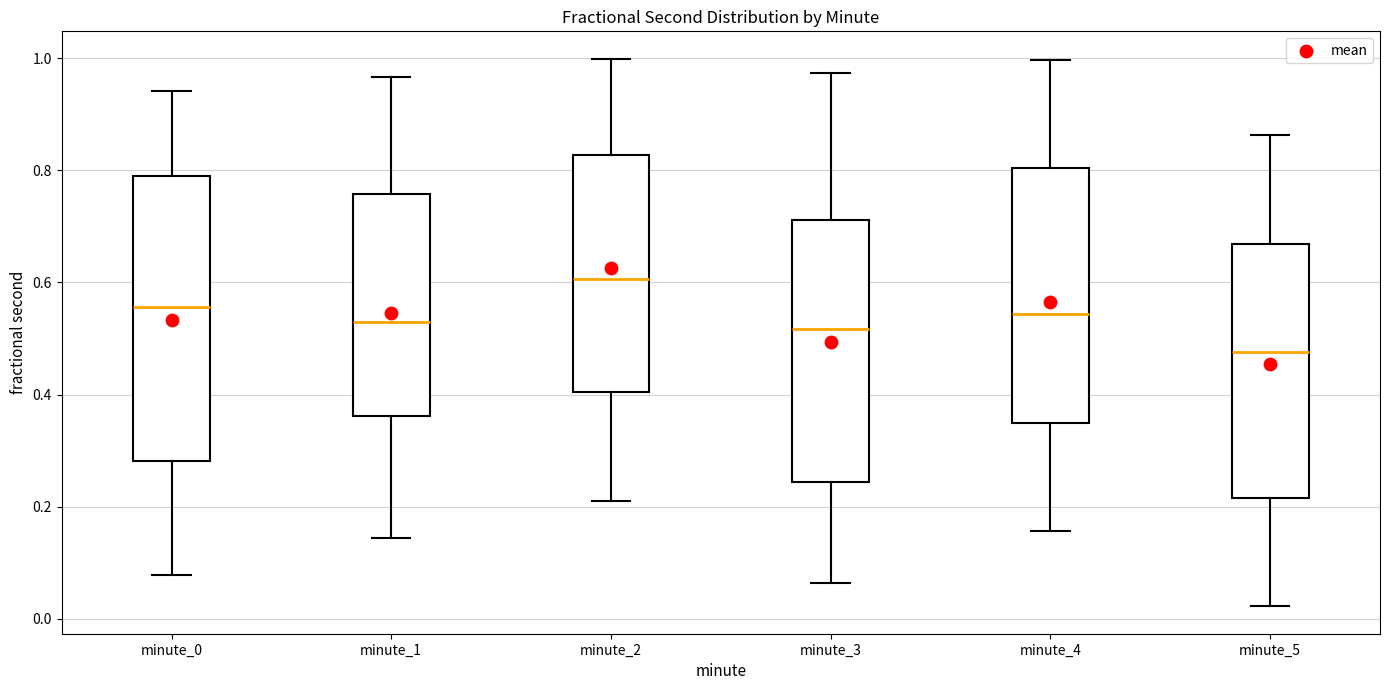

Reading left to right, read every box against the y-axis: the position of its median line, the range the box covers, and the ends of its whiskers. The values are not printed on the chart, so give them approximately, as read against the axis.

minute_0: median 0.56, box 0.28 to 0.80, whiskers 0.08 to 0.94
minute_1: median 0.52, box 0.36 to 0.76, whiskers 0.14 to 0.96
minute_2: median 0.60, box 0.40 to 0.82, whiskers 0.20 to 1.00
minute_3: median 0.52, box 0.24 to 0.72, whiskers 0.06 to 0.98
minute_4: median 0.54, box 0.34 to 0.80, whiskers 0.16 to 1.00
minute_5: median 0.48, box 0.22 to 0.66, whiskers 0.02 to 0.86